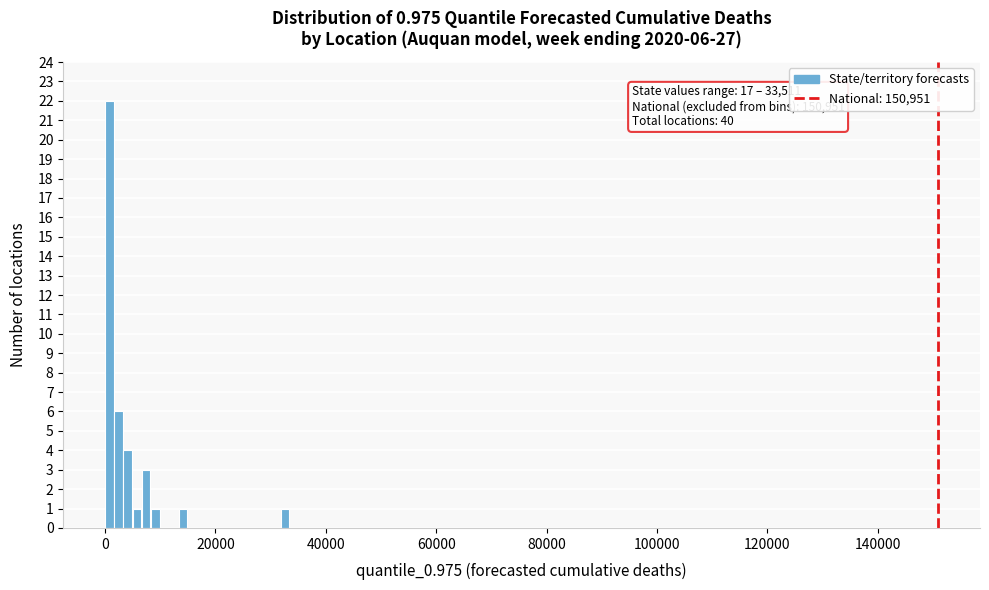

Around what value on the x-axis is the tallest bar? Give the approximate position of its centre, as read against the axis.

0